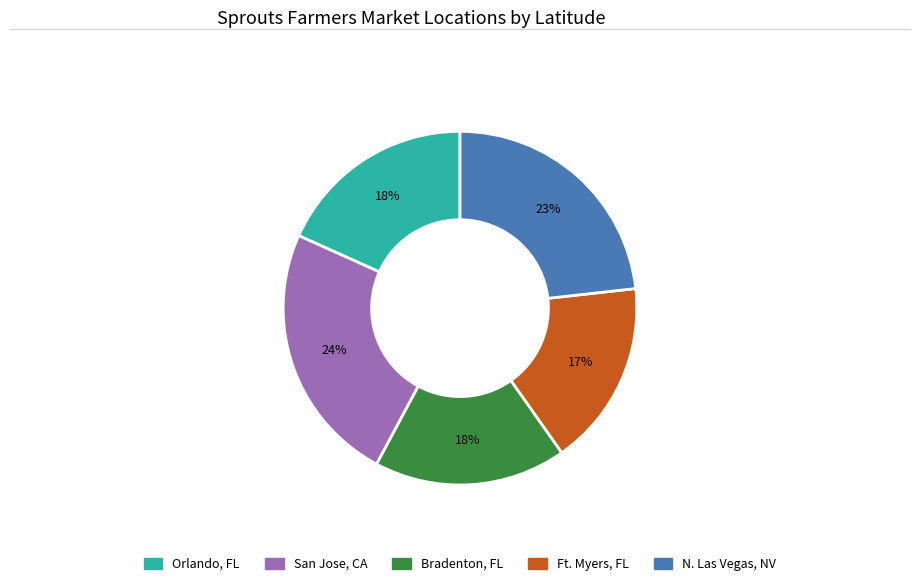

Count the number of slices in the pie.

5